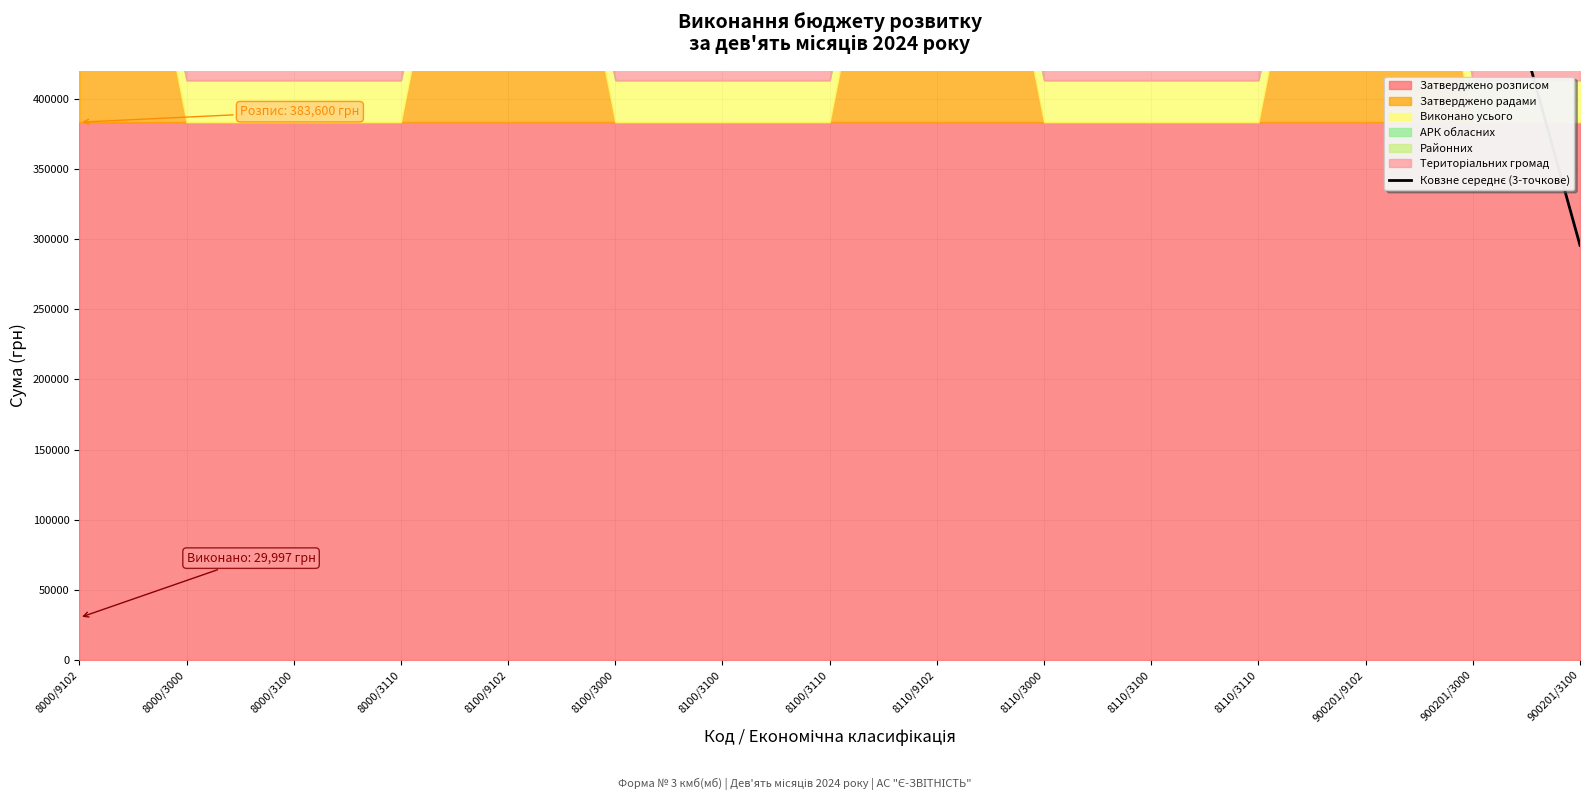

Reading left to right, extract all data points from this chart.

423596.0	571460.7	443594.0	571460.7	571460.7	571460.7	443594.0	571460.7	571460.7	571460.7	443594.0	571460.7	571460.7	571460.7	295729.3